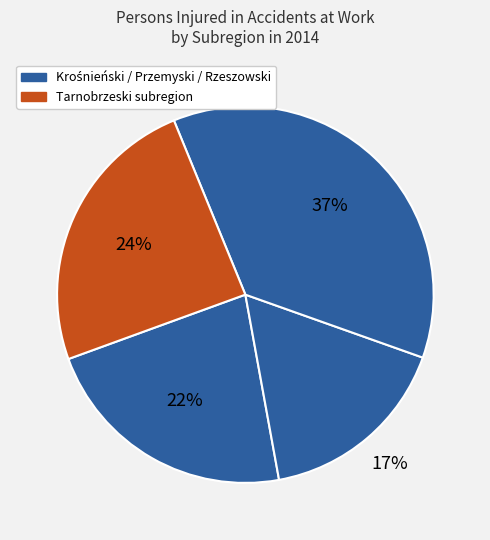

Is there any slice that represents more than half of the pie?

No